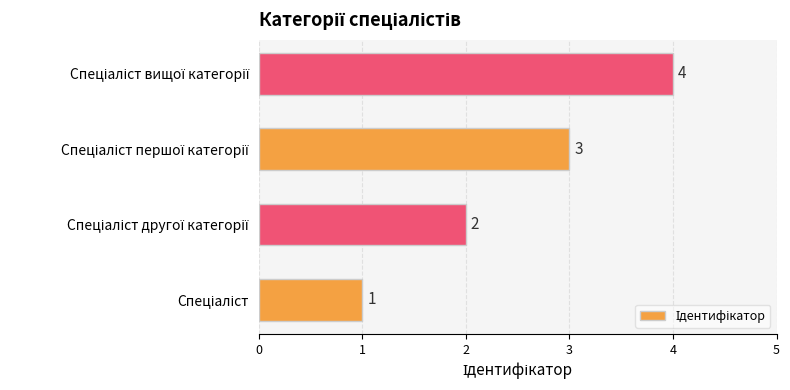

How many distinct data groups are displayed?

1